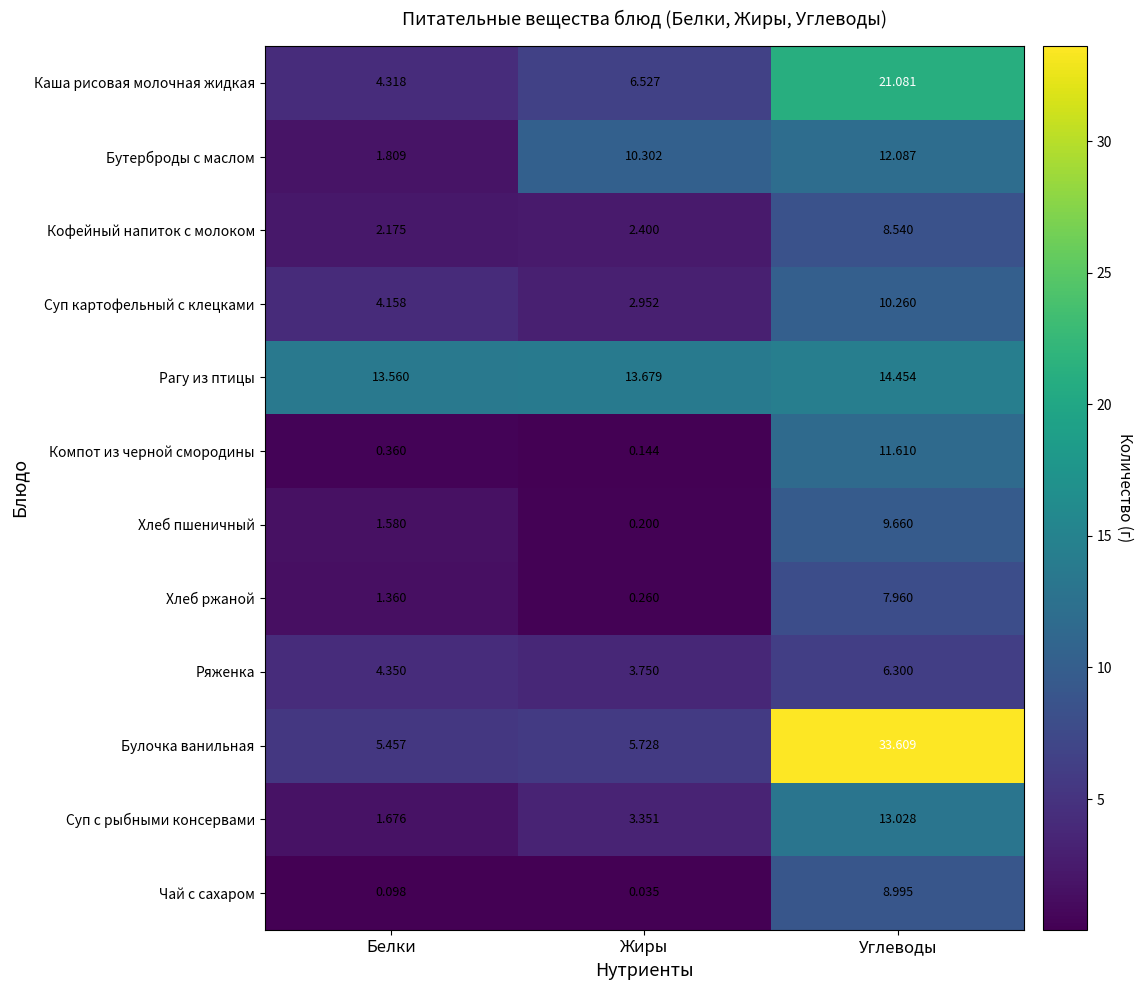

Which series changed the most between Белки and Жиры?

Бутерброды с маслом